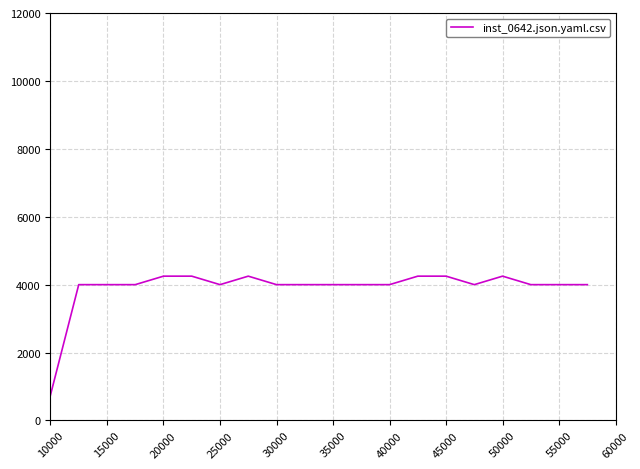

What is the minimum value shown in the chart?

750